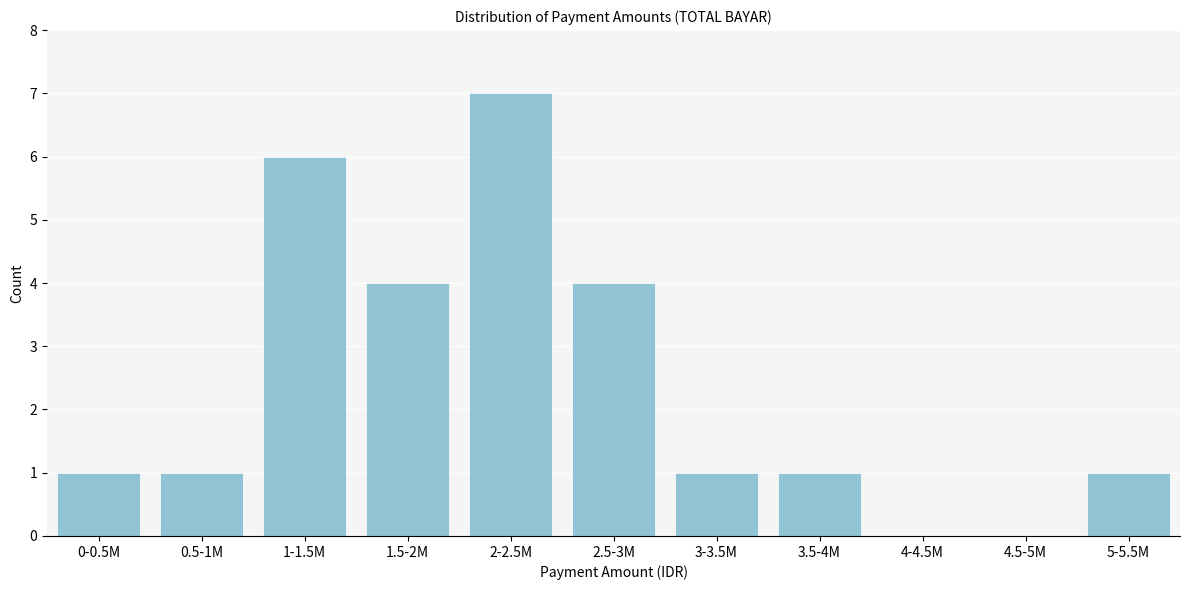

Reading left to right, transcribe all the data shown in this chart.

0-0.5M=1	0.5-1M=1	1-1.5M=6	1.5-2M=4	2-2.5M=7	2.5-3M=4	3-3.5M=1	3.5-4M=1	4-4.5M=0	4.5-5M=0	5-5.5M=1